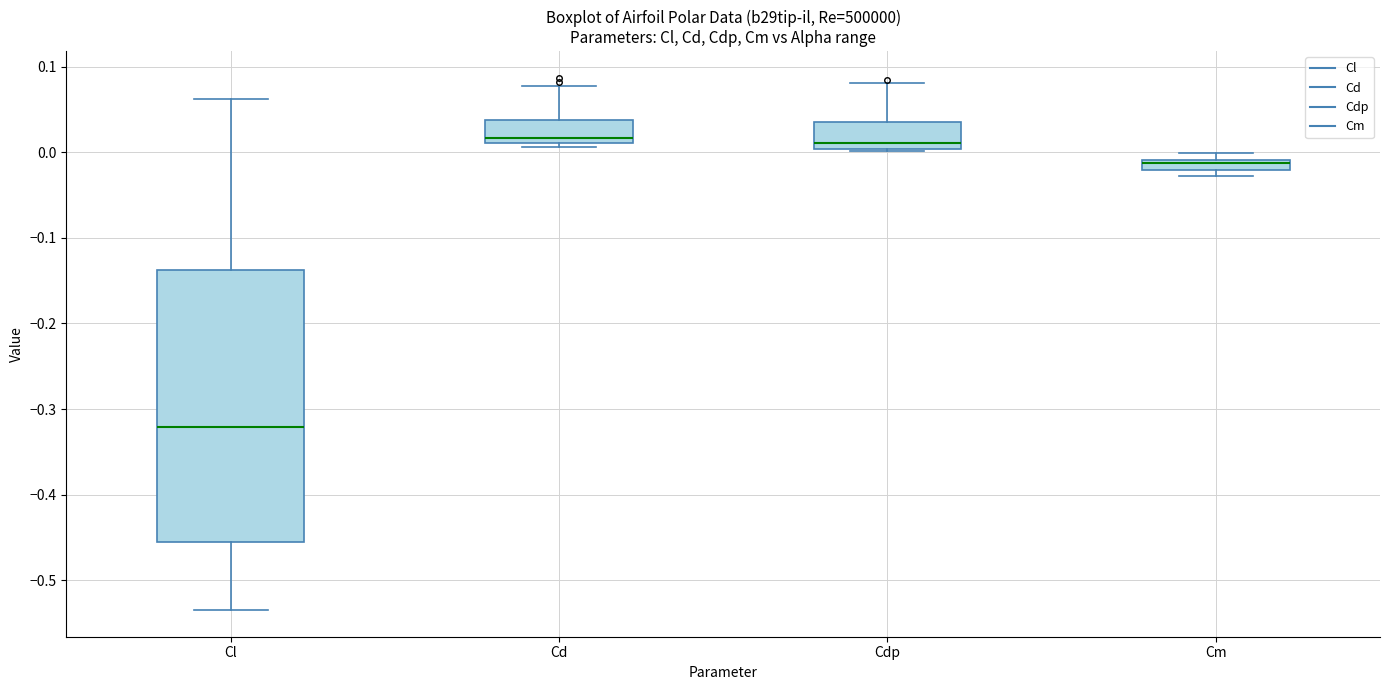

Which box's median line is the lowest?

Cl